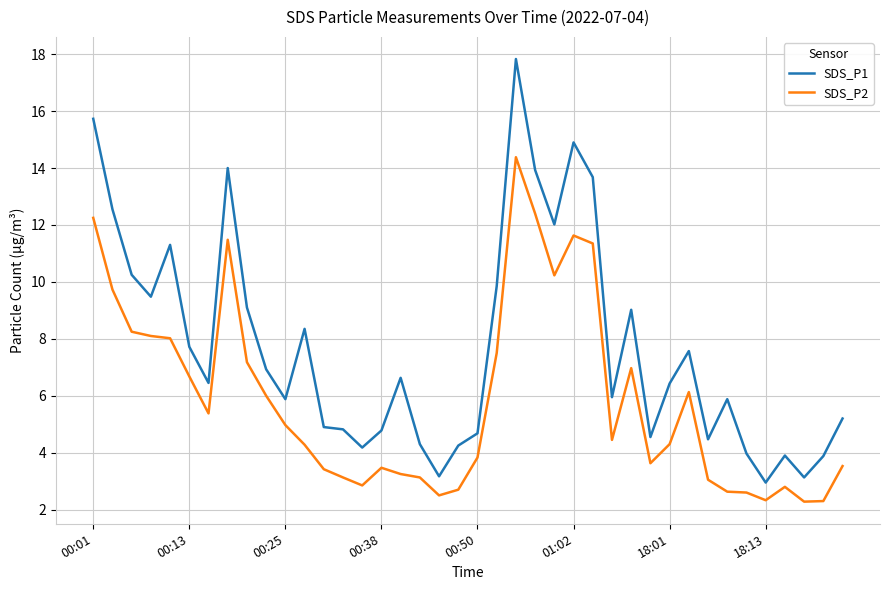

What is the minimum value for SDS_P2?

2.3